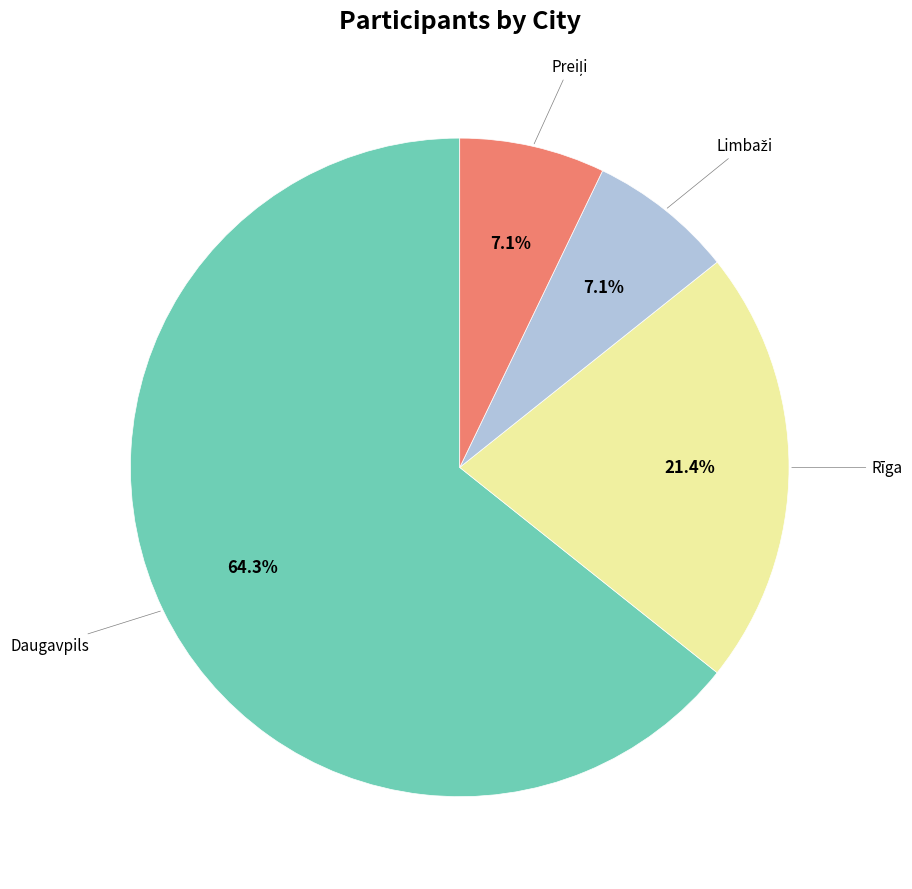

Is there a majority slice in this chart?

Yes